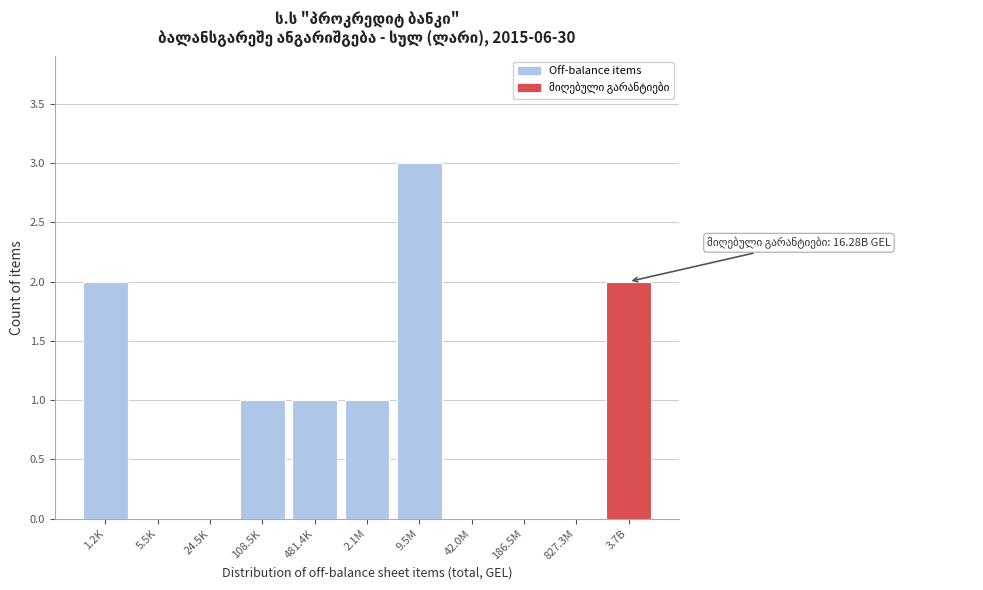

Reading left to right, extract all data points from this chart.

1.2K=2	5.5K=0	24.5K=0	108.5K=1	481.4K=1	2.1M=1	9.5M=3	42.0M=0	186.5M=0	827.3M=0	3.7B=2